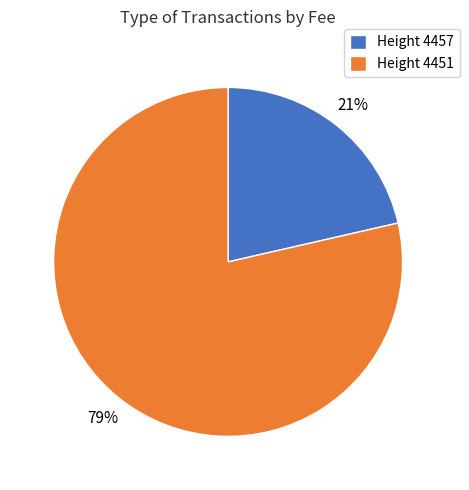

How many segments does this pie chart have?

2